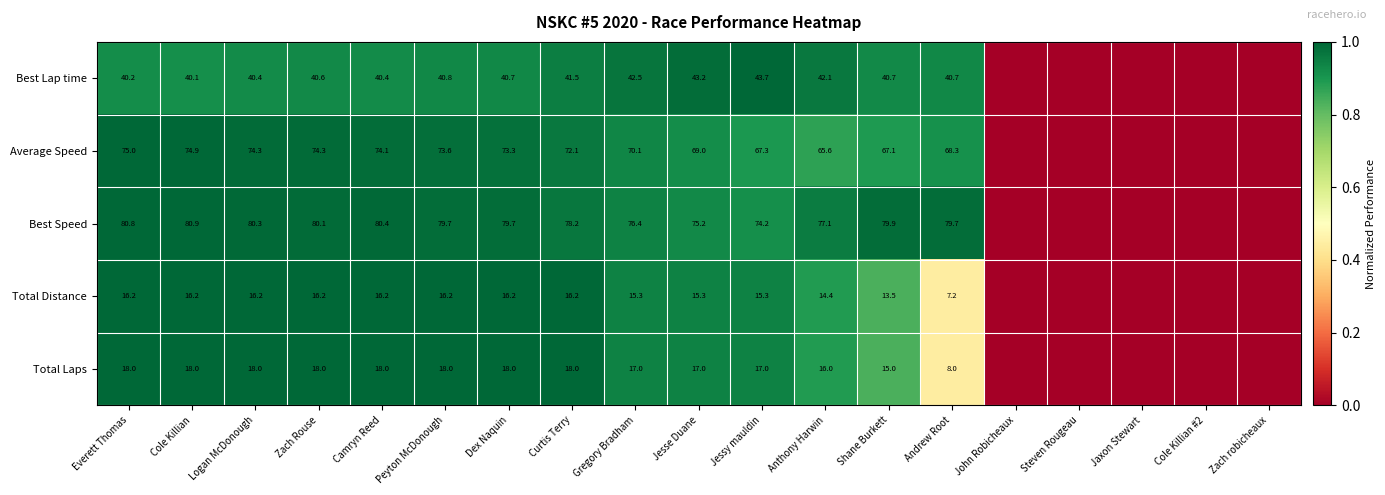

Between Gregory Bradham and Jessy mauldin, which is larger?

Jessy mauldin